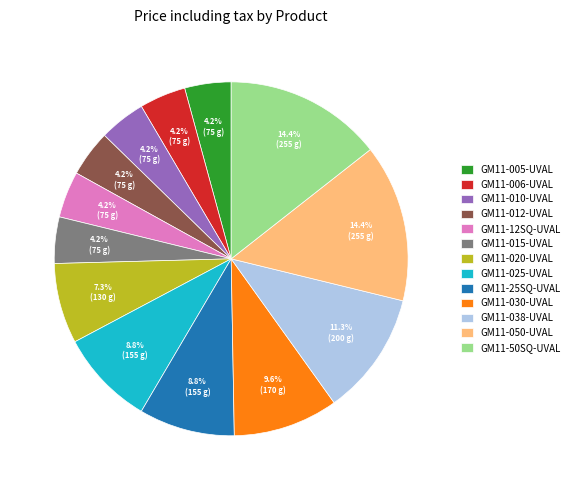

How many segments does this pie chart have?

13